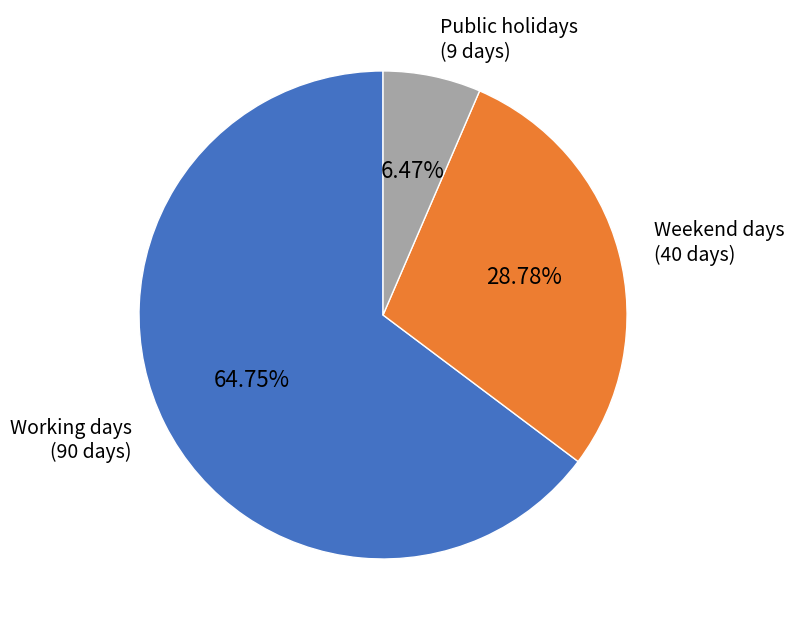

Which has a higher value, Working days or Public holidays?

Working days